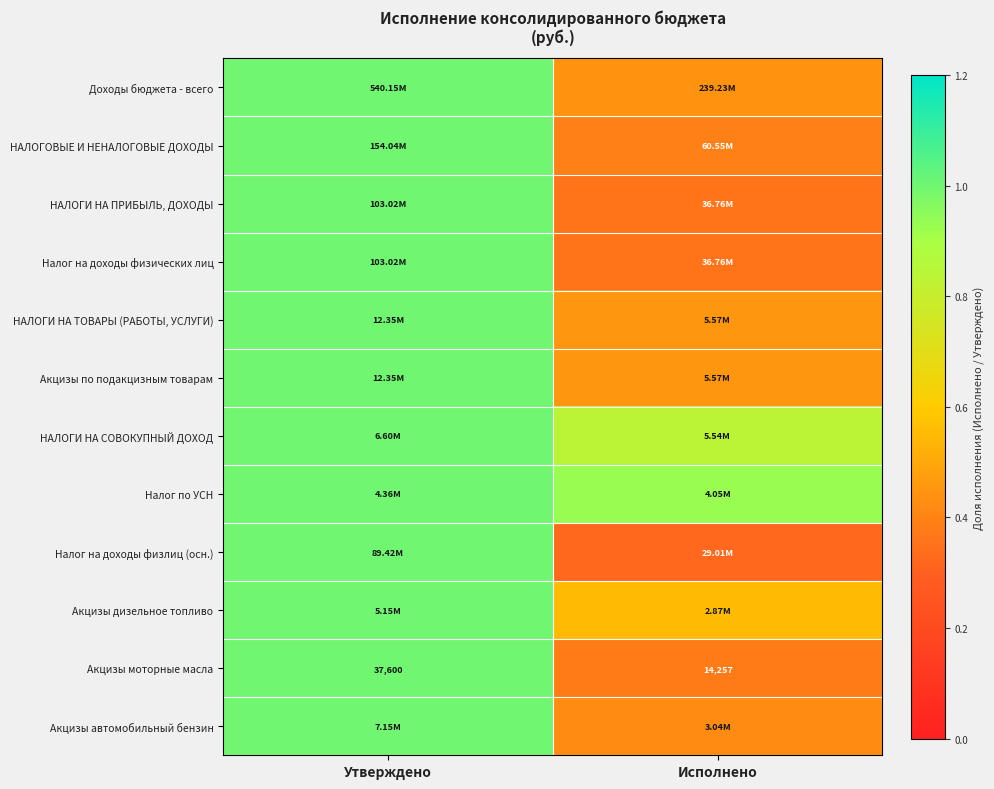

At which label does Акцизы моторные масла reach its minimum?

Исполнено